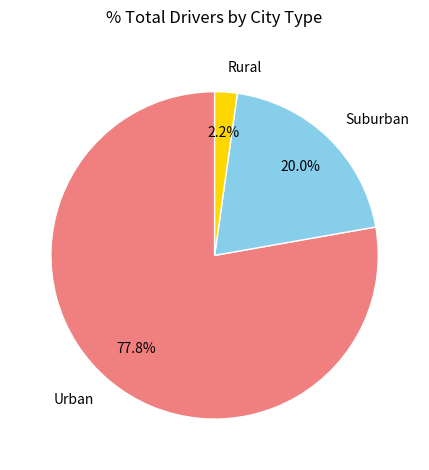

Rank the categories by value from lowest to highest.

Rural, Suburban, Urban